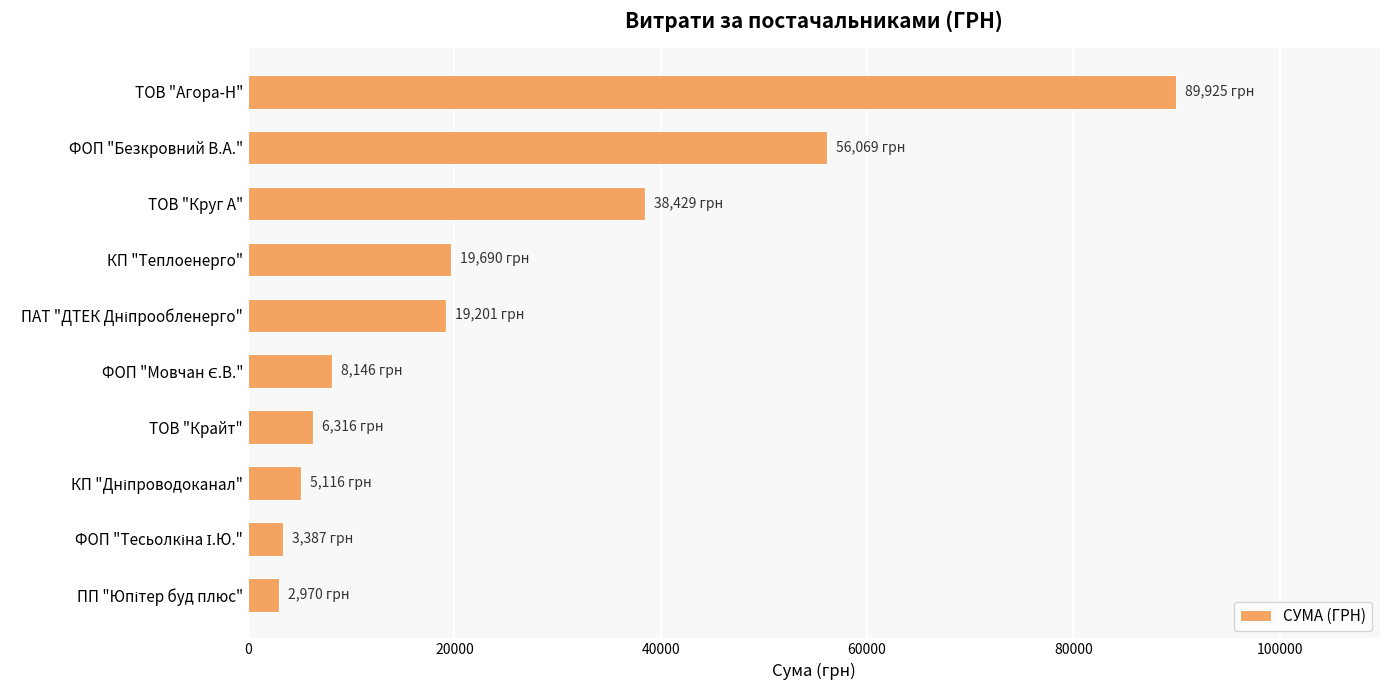

Between ФОП "Безкровний В.А." and ТОВ "Крайт", which is larger?

ФОП "Безкровний В.А."